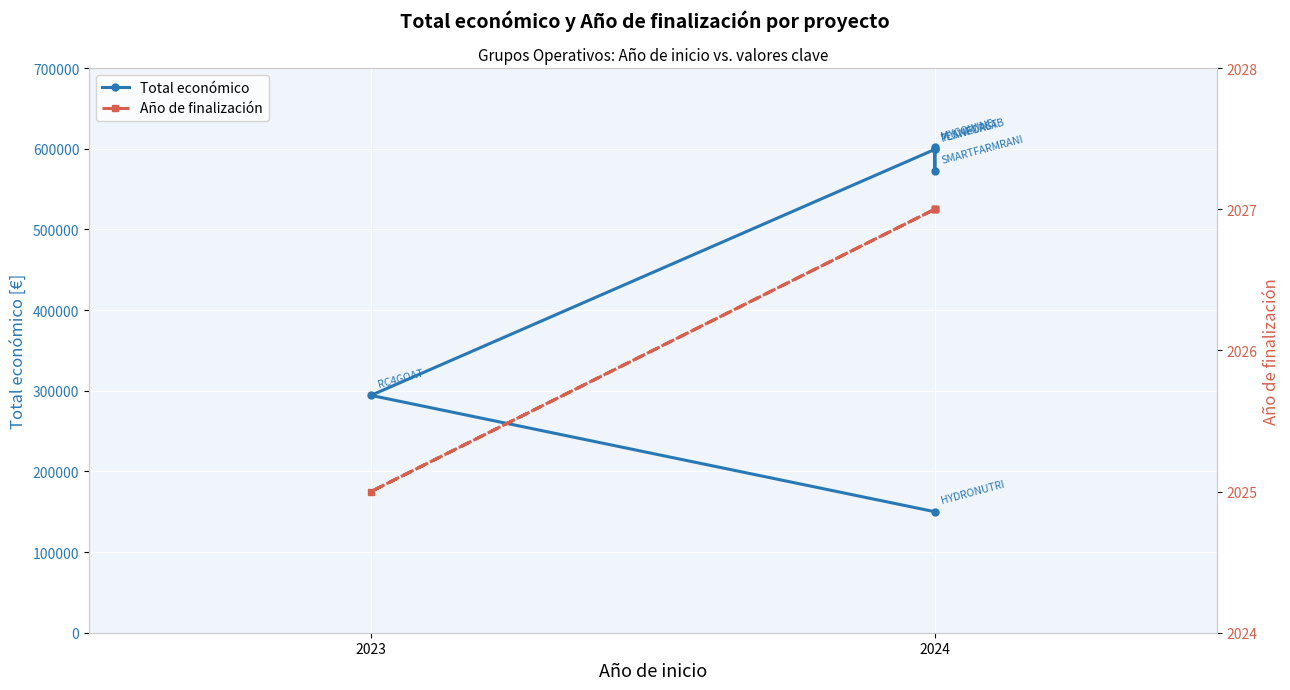

What is the sum of all Año de finalización values?

12160.0